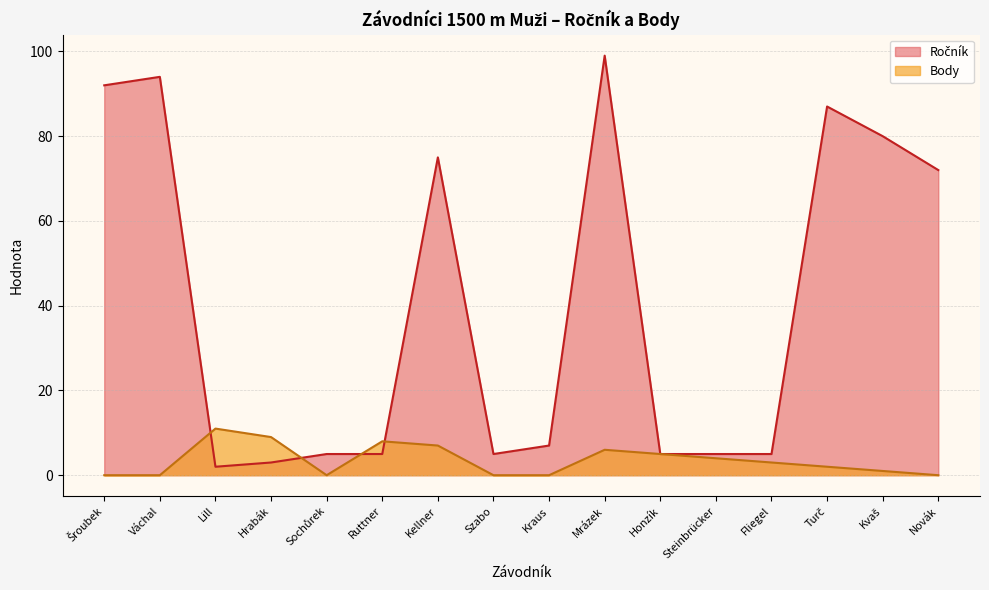

What is the spread (max minus min) of values at Steinbrücker?

1